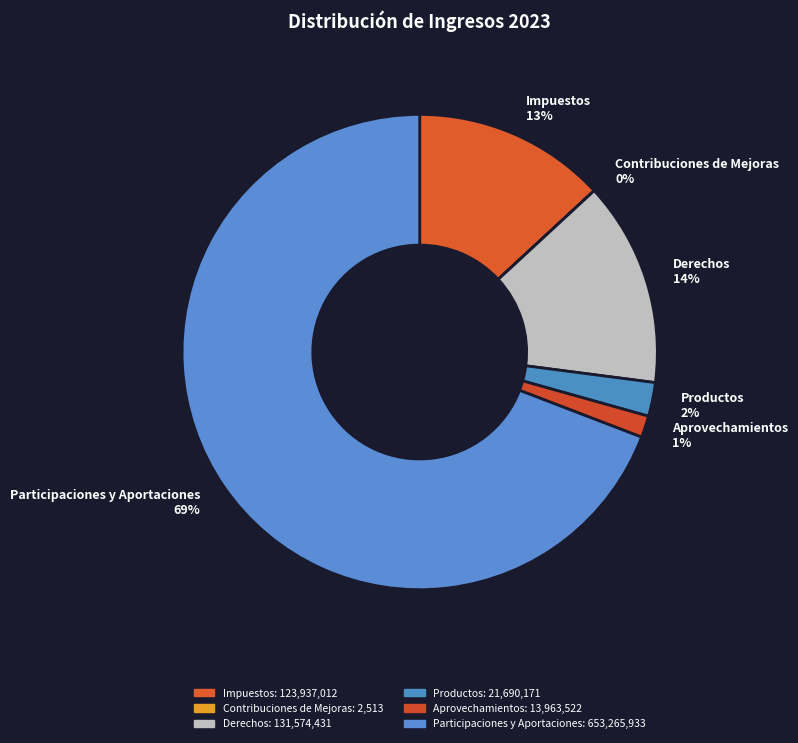

To the nearest percent, what percentage of the pie is Impuestos?

13%